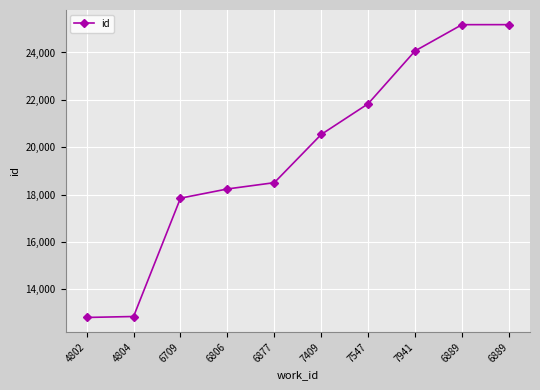

List the labels in order of value, largest first.

6889, 6889, 7941, 7547, 7409, 6877, 6806, 6709, 4804, 4802